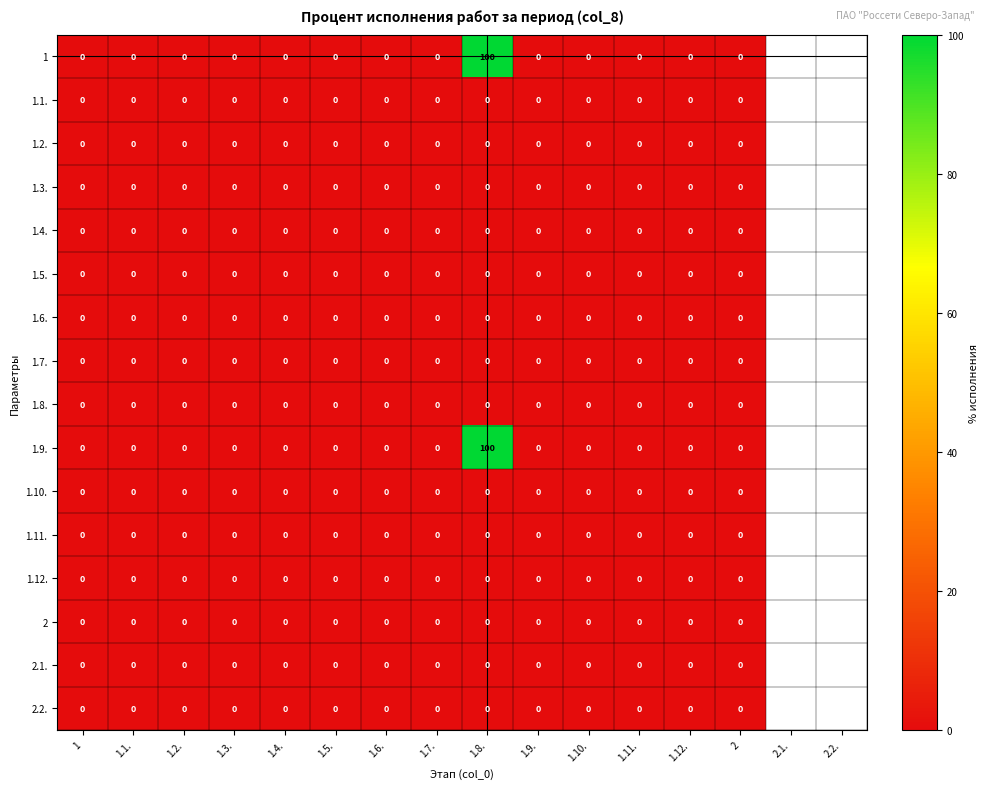

At how many categories does at least one series exceed 49?

1